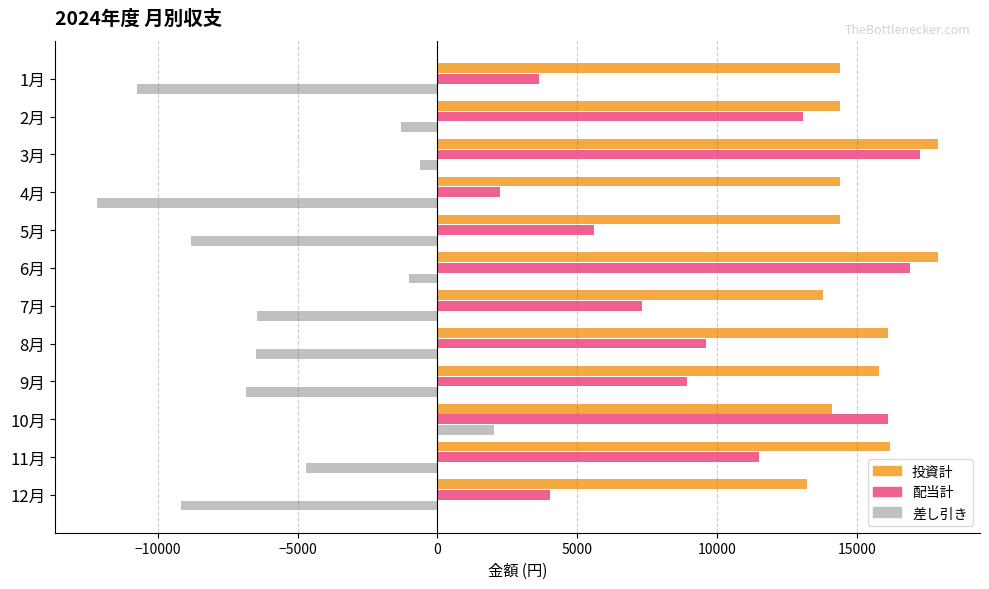

What is the spread (max minus min) of values at 9月?

22660